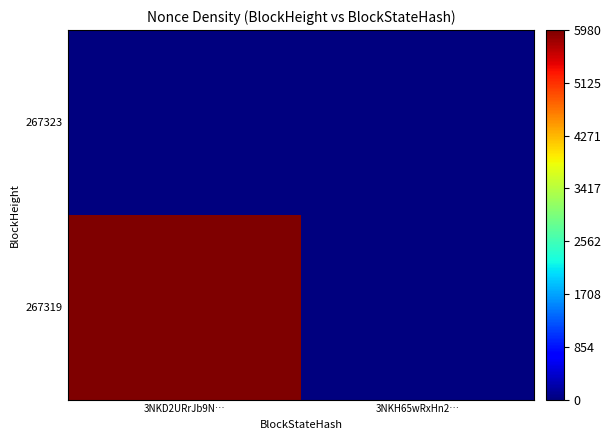

Reading left to right, transcribe all the data shown in this chart.

267323: 3NKD2URrJb9N…=0	3NKH65wRxHn2…=0
267319: 3NKD2URrJb9N…=5976	3NKH65wRxHn2…=0